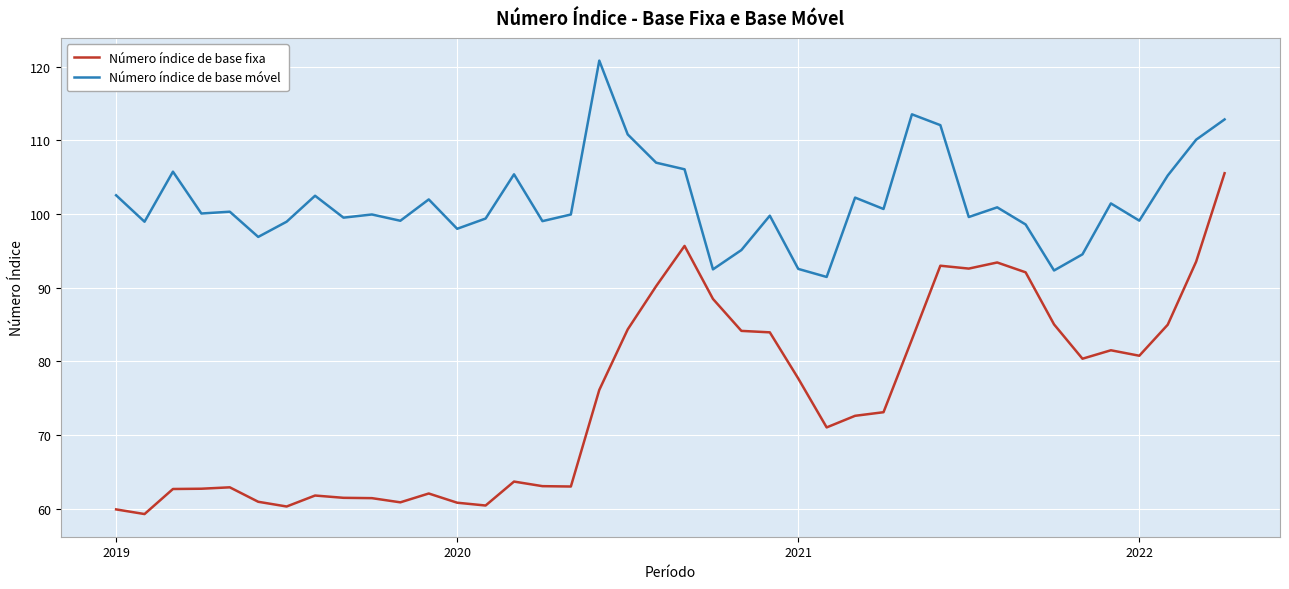

List the series in order of their overall mean, lowest first.

Número índice de base fixa, Número índice de base móvel